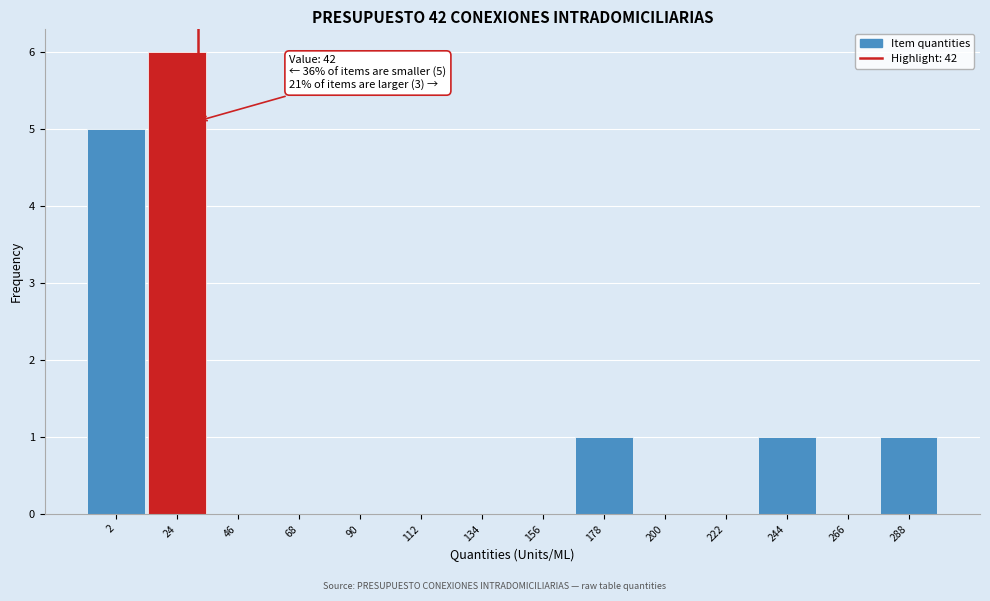

Reading right to left, what are all the values shown in this chart?

288=1	266=0	244=1	222=0	200=0	178=1	156=0	134=0	112=0	90=0	68=0	46=0	24=6	2=5